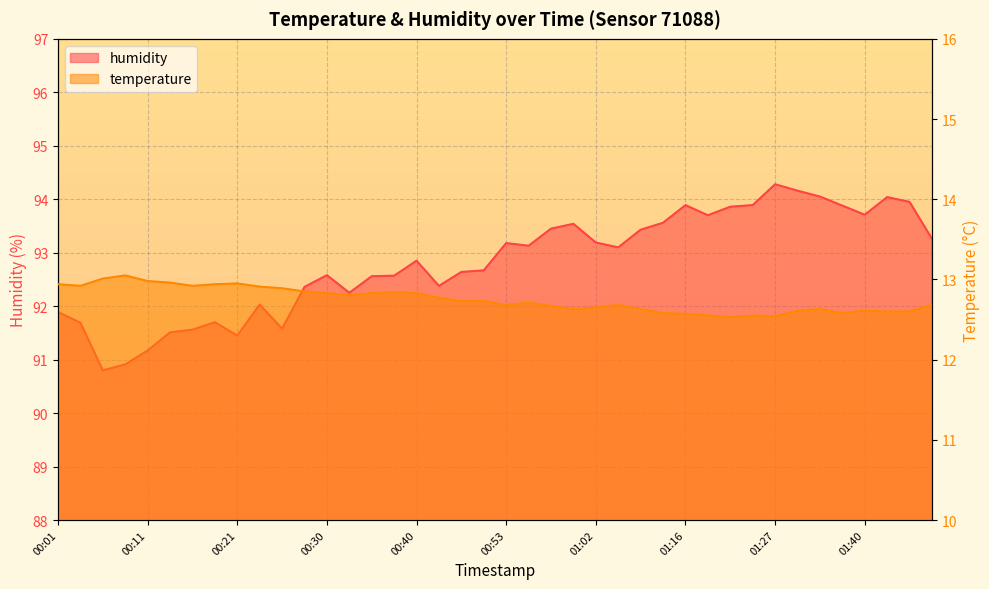

True or false: humidity and temperature cross at least once.

False